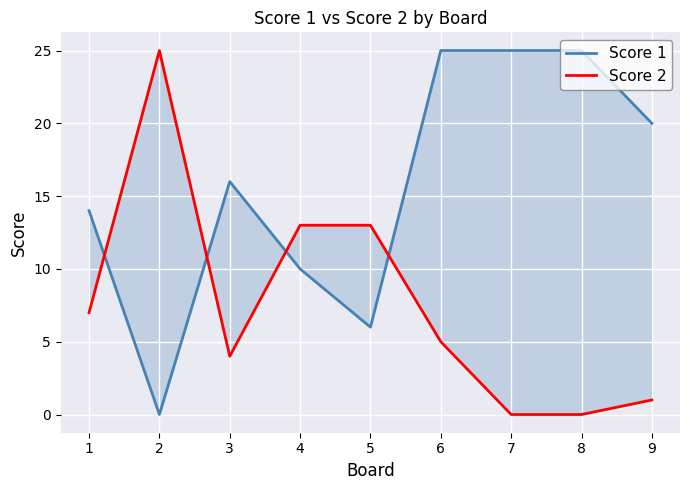

Which has a higher value, 5 or 9?

9